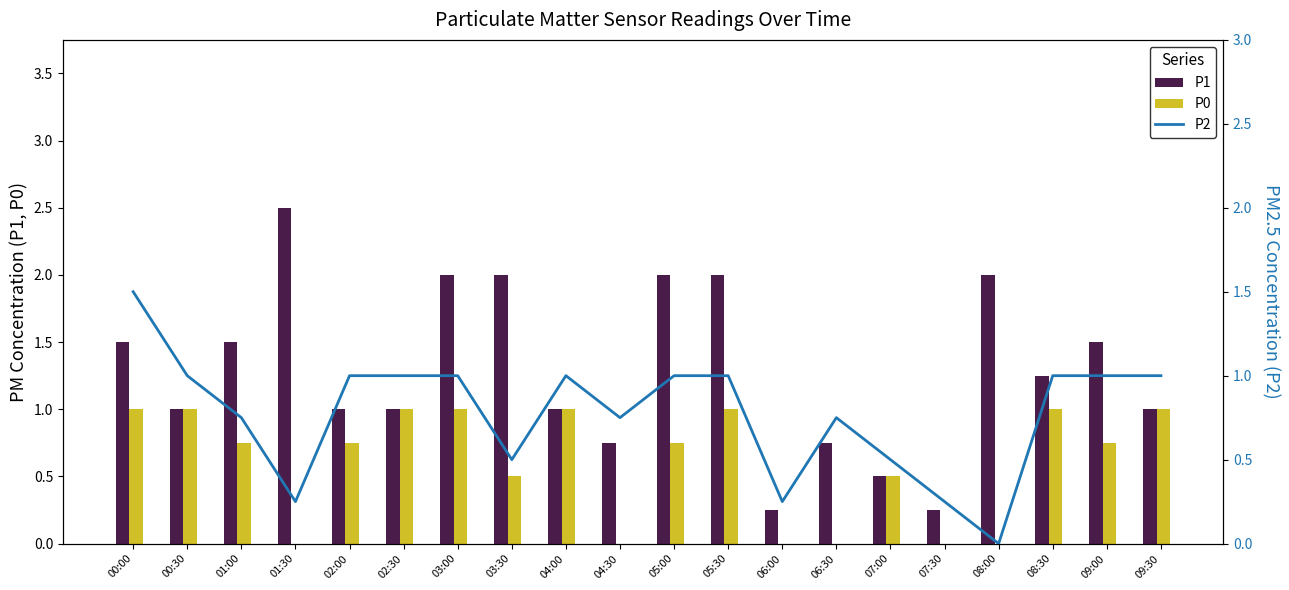

What is the label of the 4th bar from the right?

08:00